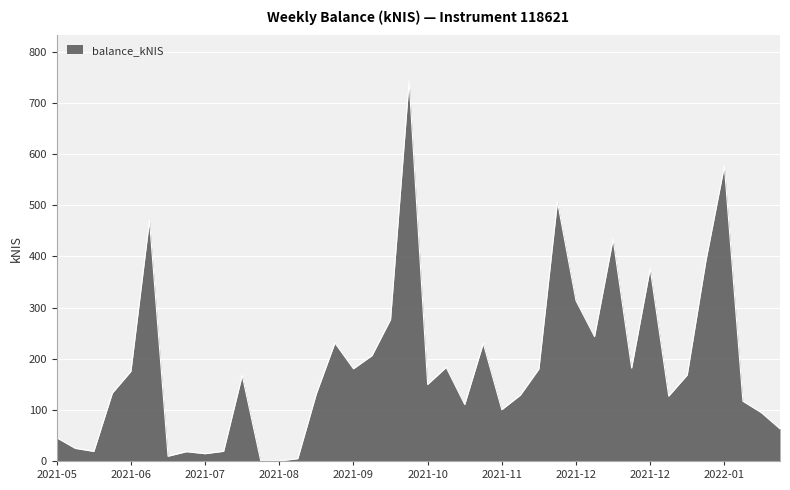

What is the maximum value shown in the chart?

742.7